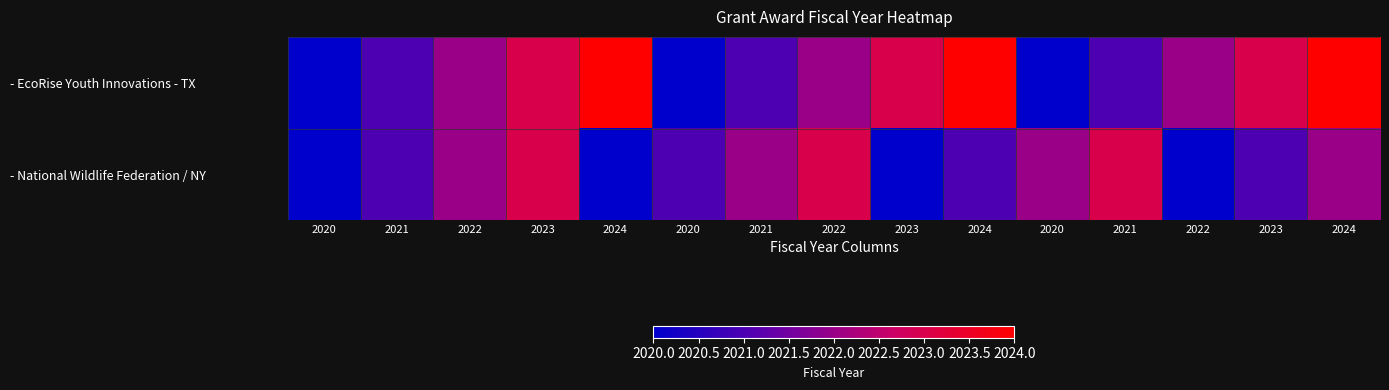

At which category is the sum across all series the highest?

2023